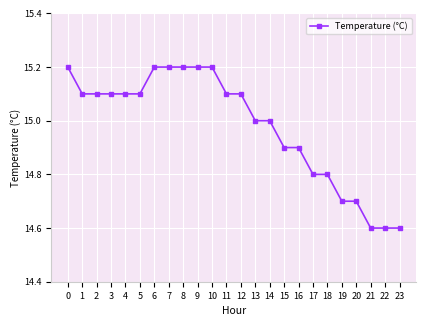

Reading left to right, transcribe all the data shown in this chart.

0=15.2	1=15.1	2=15.1	3=15.1	4=15.1	5=15.1	6=15.2	7=15.2	8=15.2	9=15.2	10=15.2	11=15.1	12=15.1	13=15.0	14=15.0	15=14.9	16=14.9	17=14.8	18=14.8	19=14.7	20=14.7	21=14.6	22=14.6	23=14.6